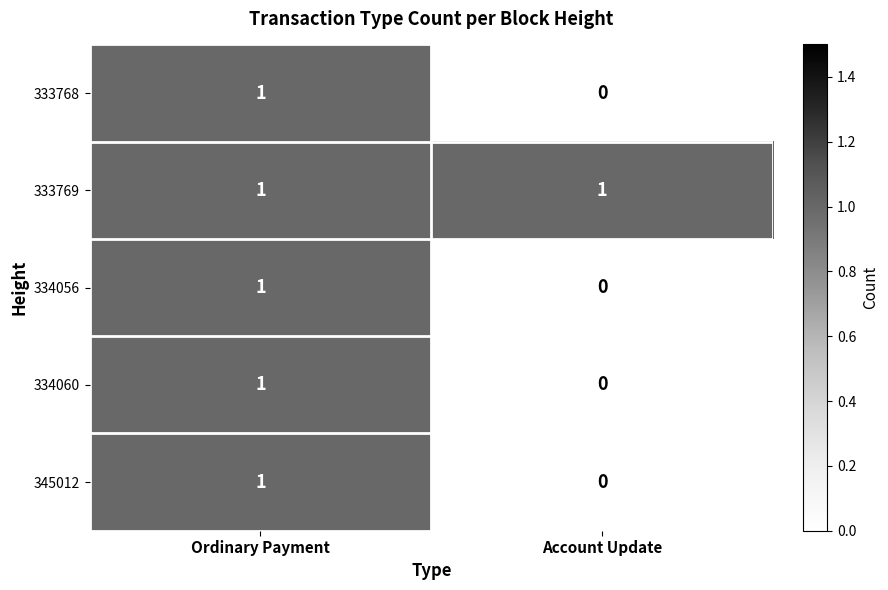

Reading left to right, what are all the values shown in this chart?

333768: Ordinary Payment=1	Account Update=0
333769: Ordinary Payment=1	Account Update=1
334056: Ordinary Payment=1	Account Update=0
334060: Ordinary Payment=1	Account Update=0
345012: Ordinary Payment=1	Account Update=0